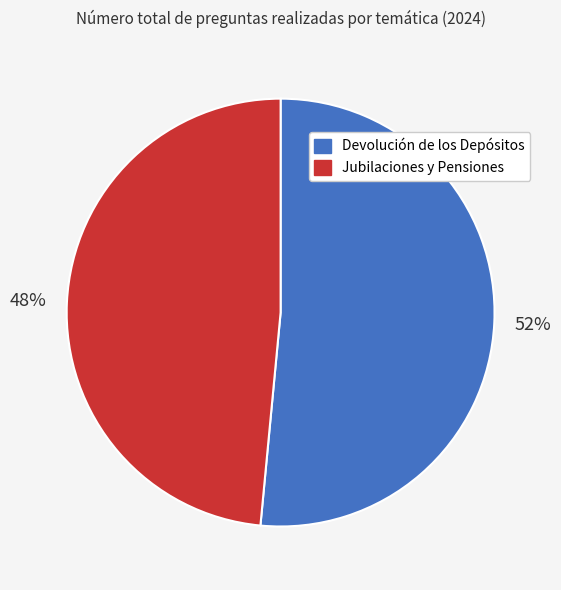

How many slices are in this pie chart?

2